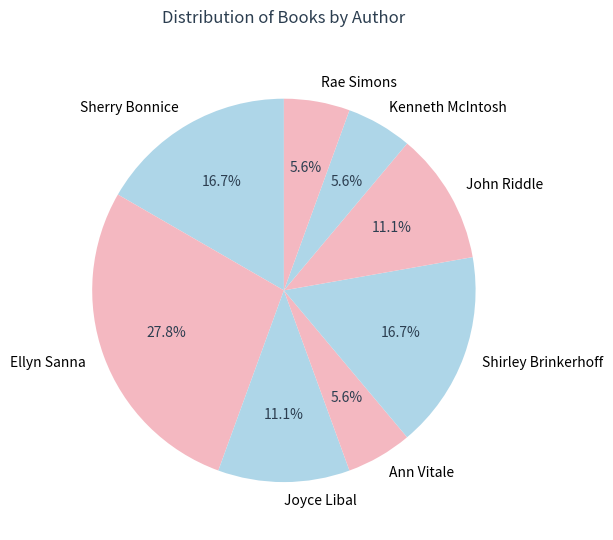

To the nearest percent, what percentage of the pie is Kenneth McIntosh?

6%